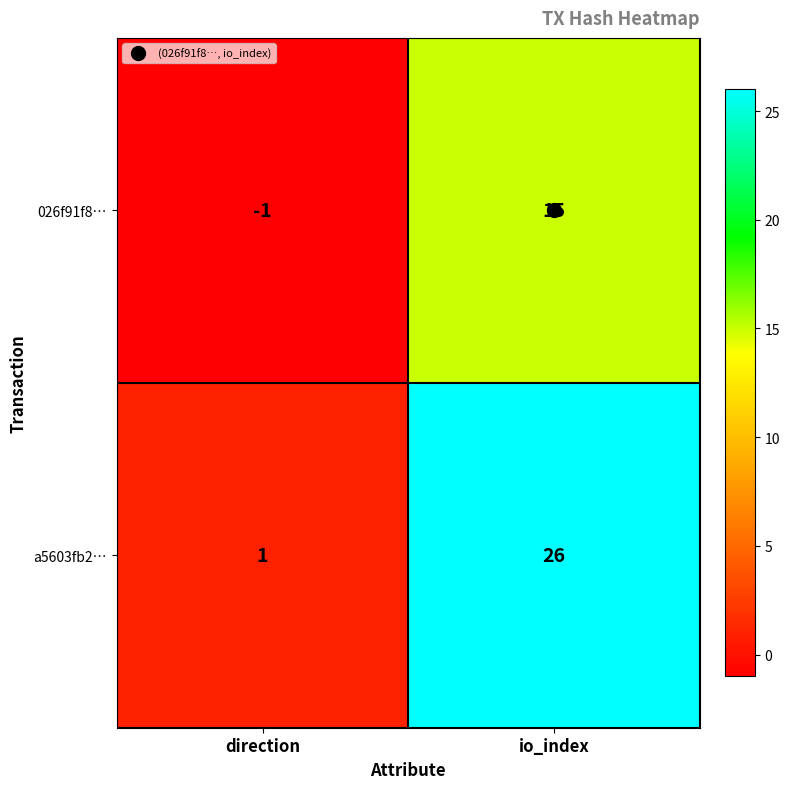

What is the sum of all a5603fb2… values?

27